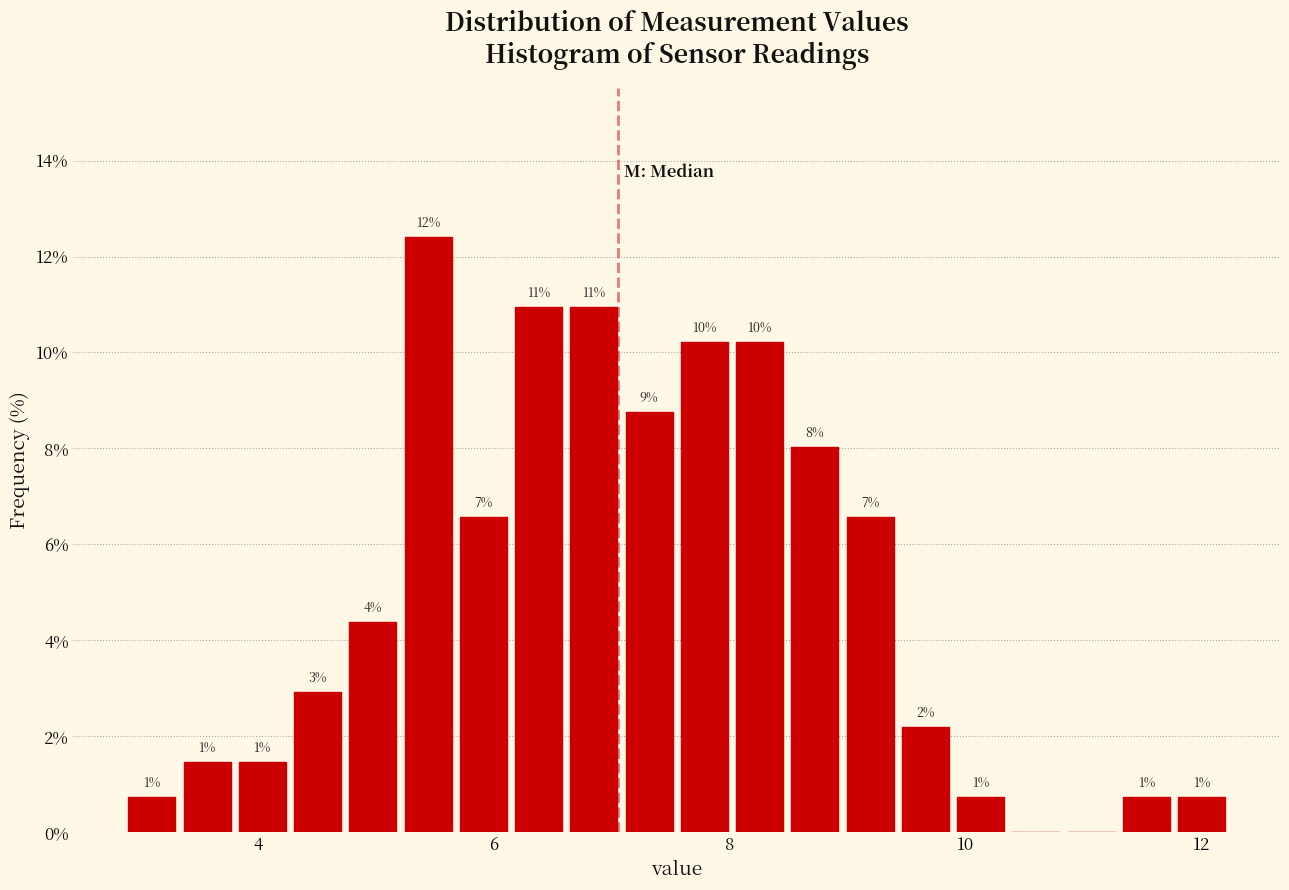

Around what value on the x-axis is the tallest bar? Give the approximate position of its centre, as read against the axis.

5.4